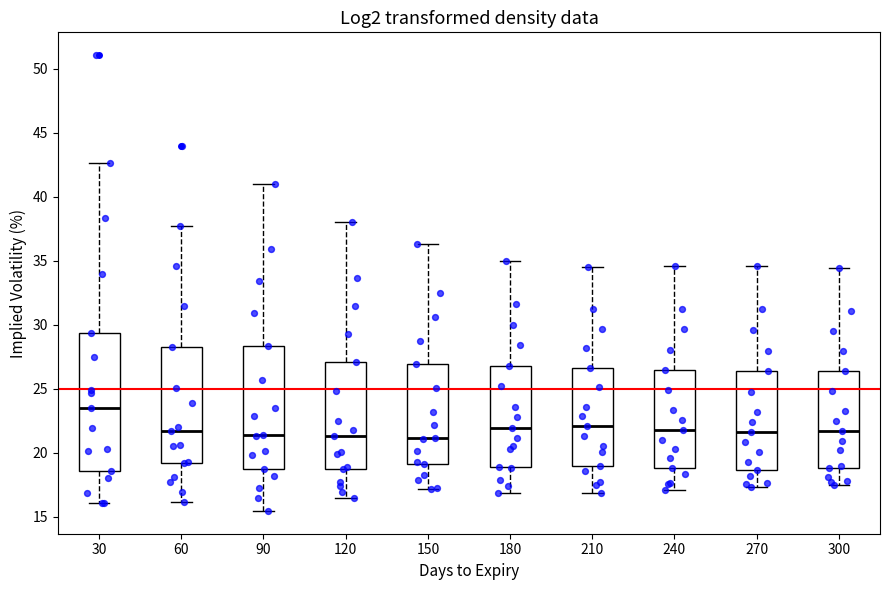

Where does the upper whisker of the box at x = 240 end on the y-axis? The values are not printed on the chart, so give them approximately, as read against the axis.

34.5